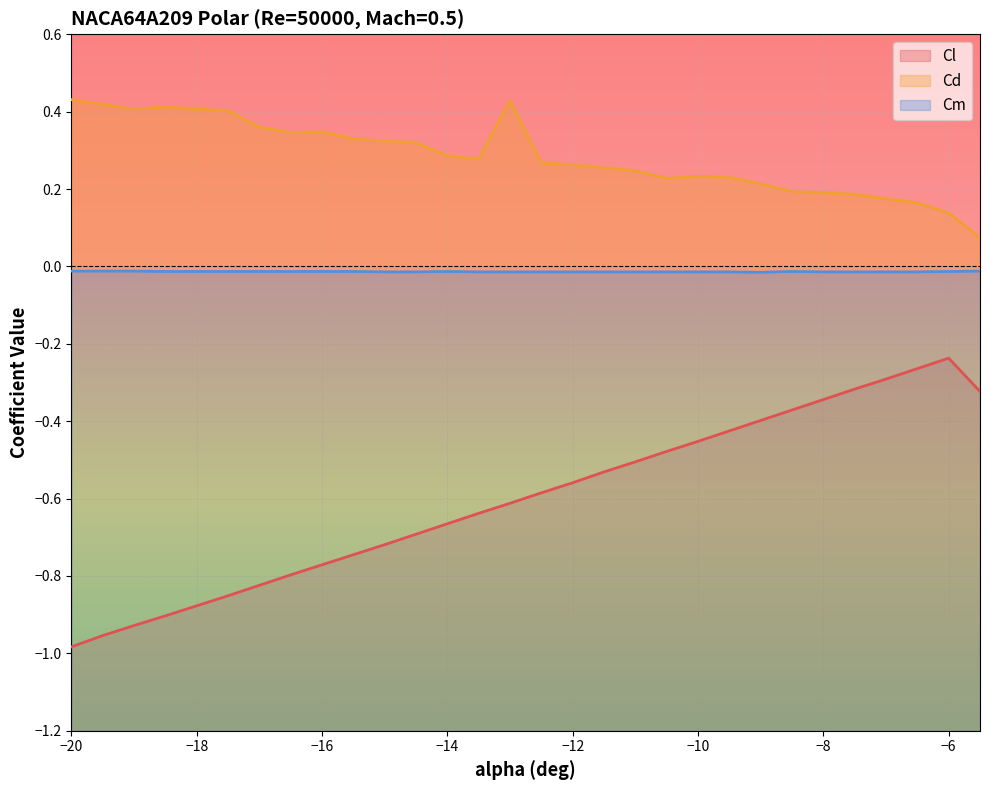

At which label does Cl reach its minimum?

−20